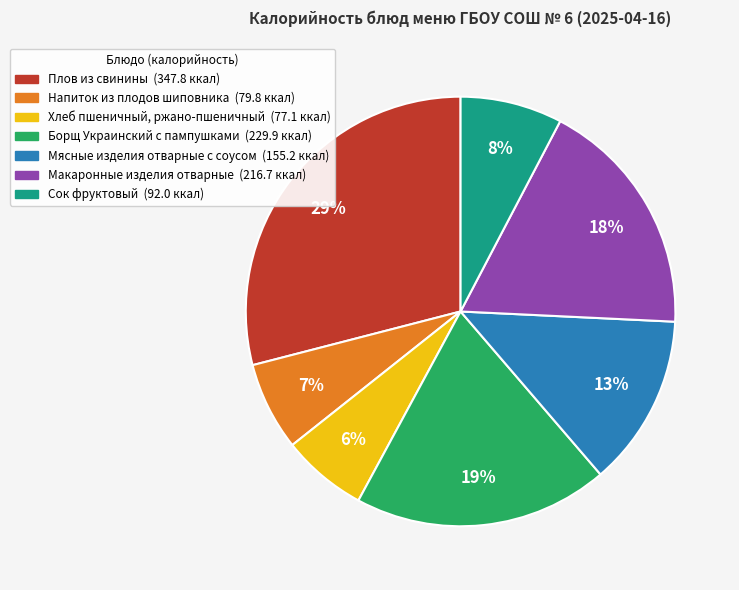

To the nearest percent, what percentage of the pie is Макаронные изделия отварные?

18%